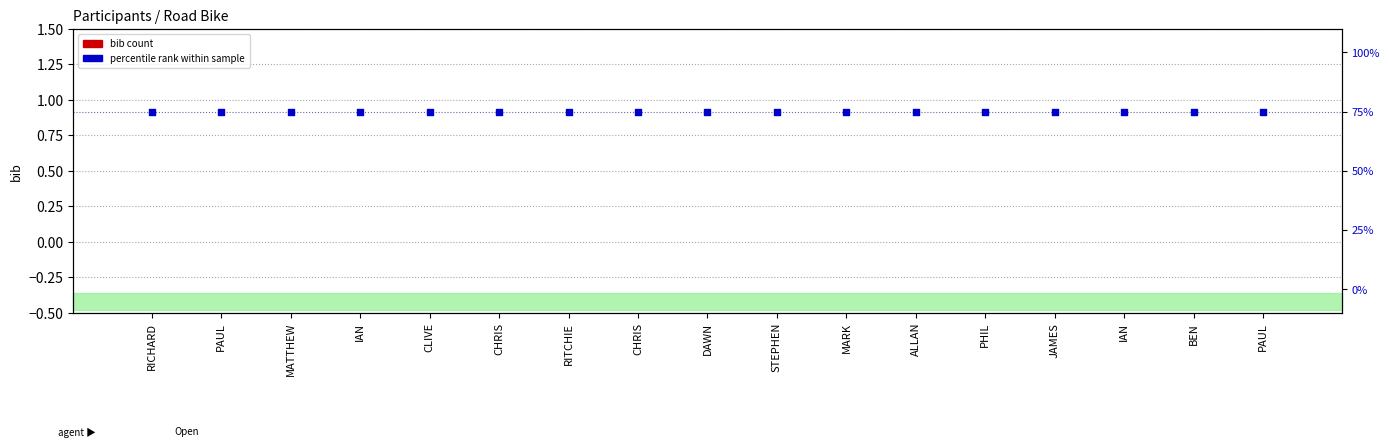

Which series has the largest total across all categories?

percentile rank within sample